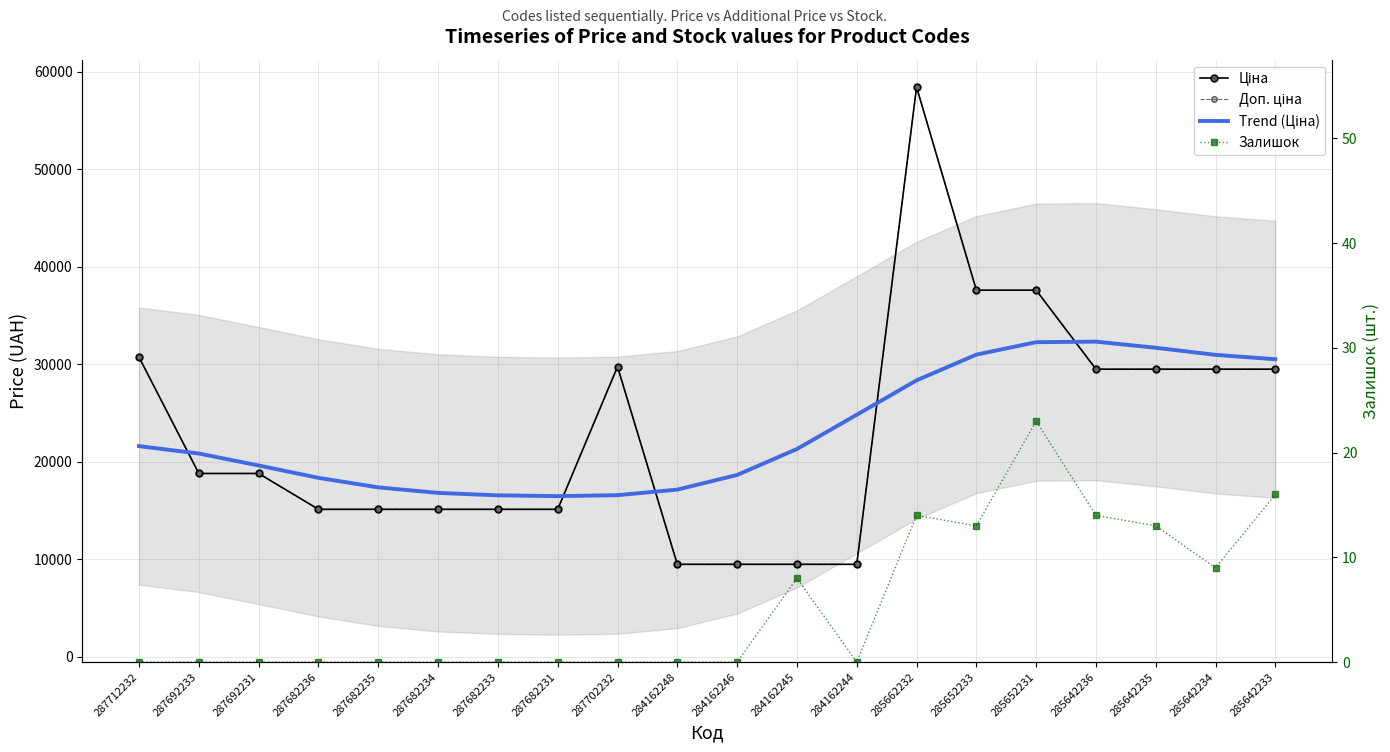

At which label does Trend (Ціна) first exceed 21305?

287712232